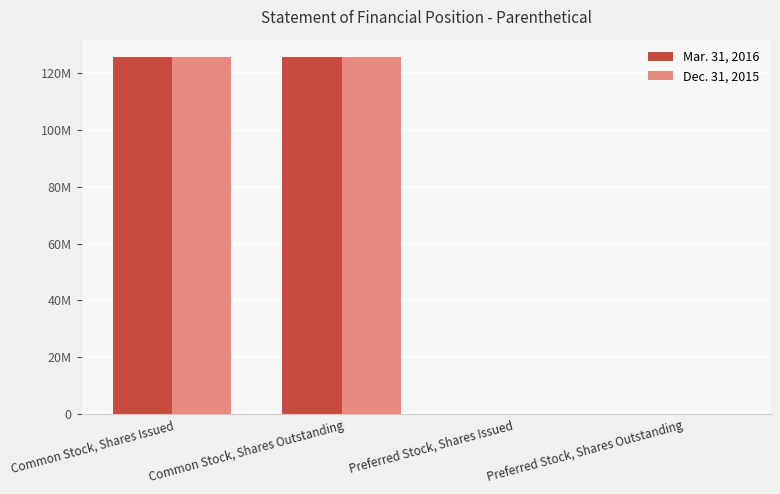

Reading left to right, extract all data points from this chart.

Mar. 31, 2016: Common Stock, Shares Issued=125348026	Common Stock, Shares Outstanding=125348026	Preferred Stock, Shares Issued=0	Preferred Stock, Shares Outstanding=0
Dec. 31, 2015: Common Stock, Shares Issued=125348026	Common Stock, Shares Outstanding=125348026	Preferred Stock, Shares Issued=0	Preferred Stock, Shares Outstanding=0